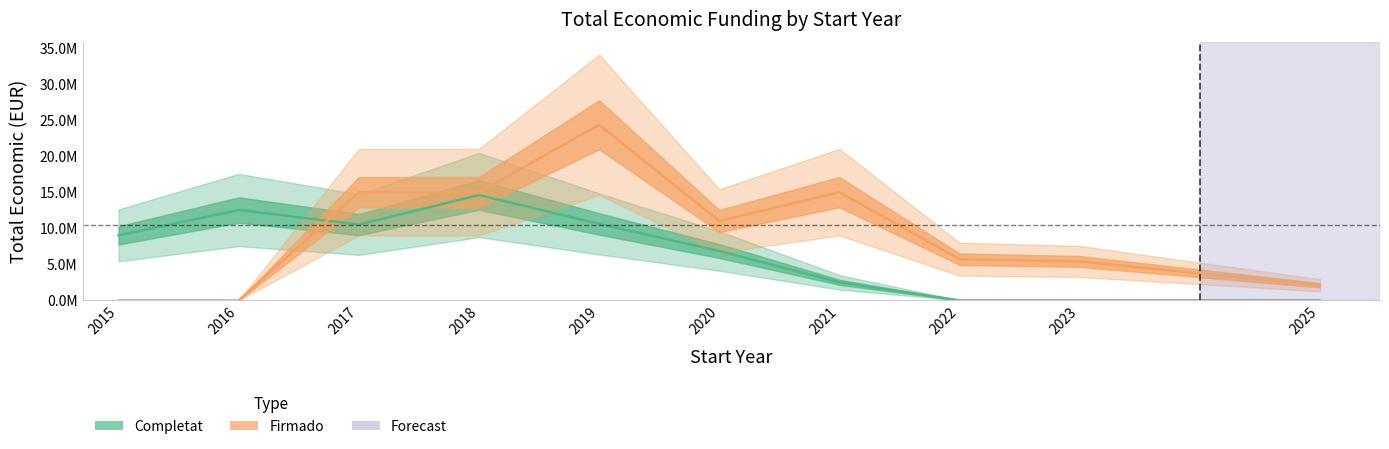

Between 8 and 13, which is larger?

13